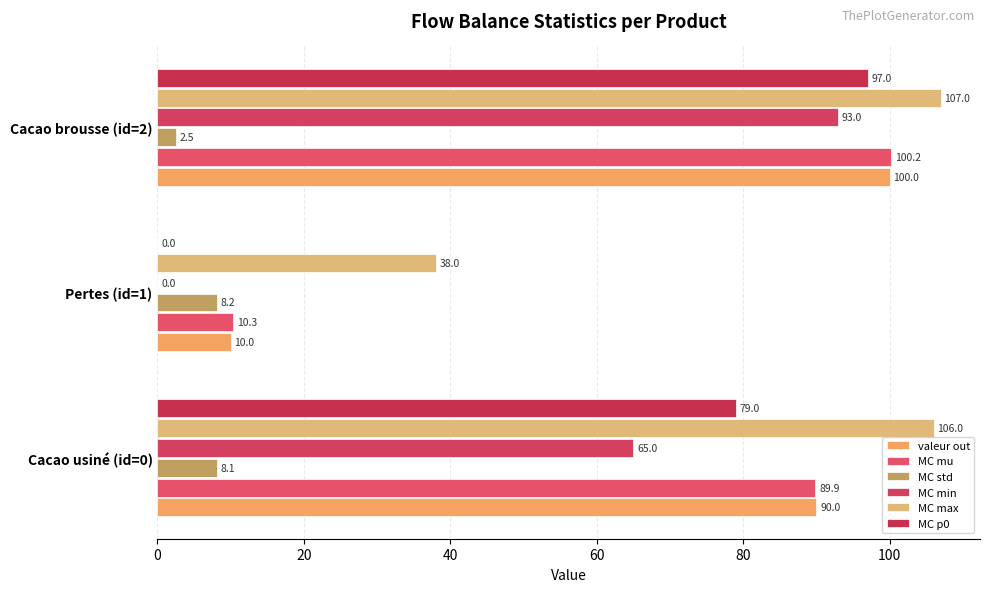

What is the sum of all MC max values?

251.0